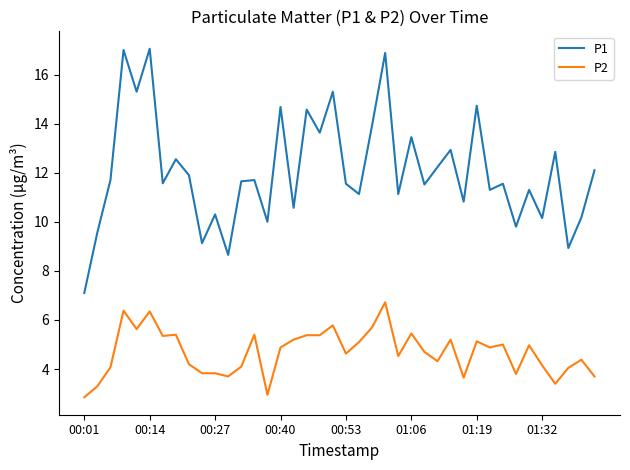

How many values in the P1 series exceed 11?

28